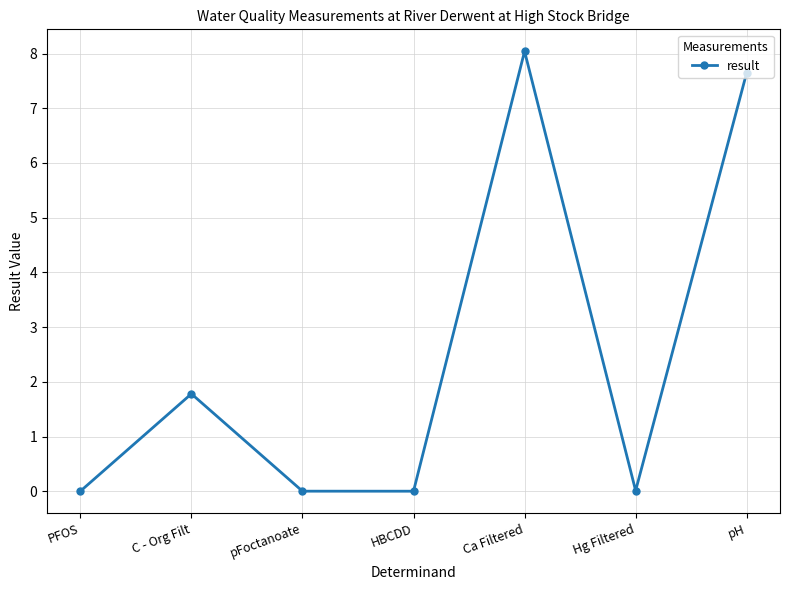

What is the value of the 7th point from the left?

7.7